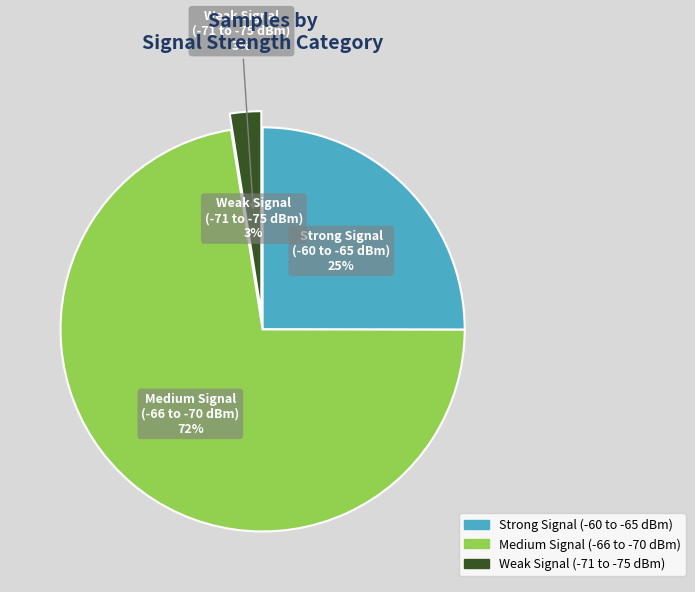

To the nearest percent, what percentage of the pie is 24?

3%